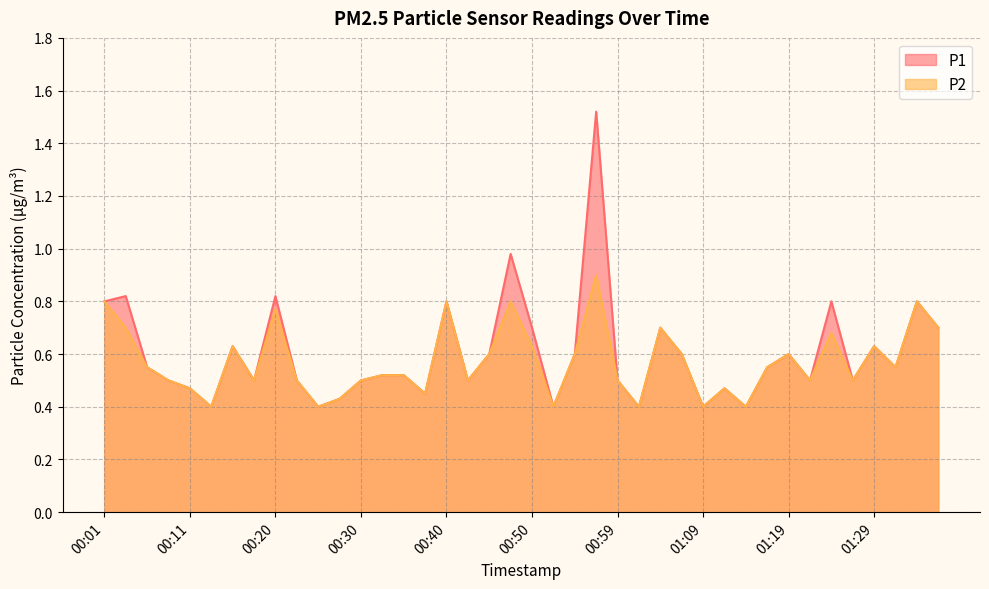

Which has a higher value, 01:07 or 01:29?

01:29